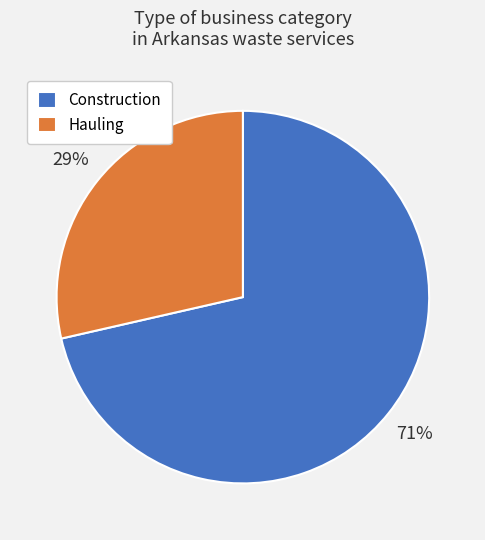

True or false: Construction accounts for 64% of the total.

False